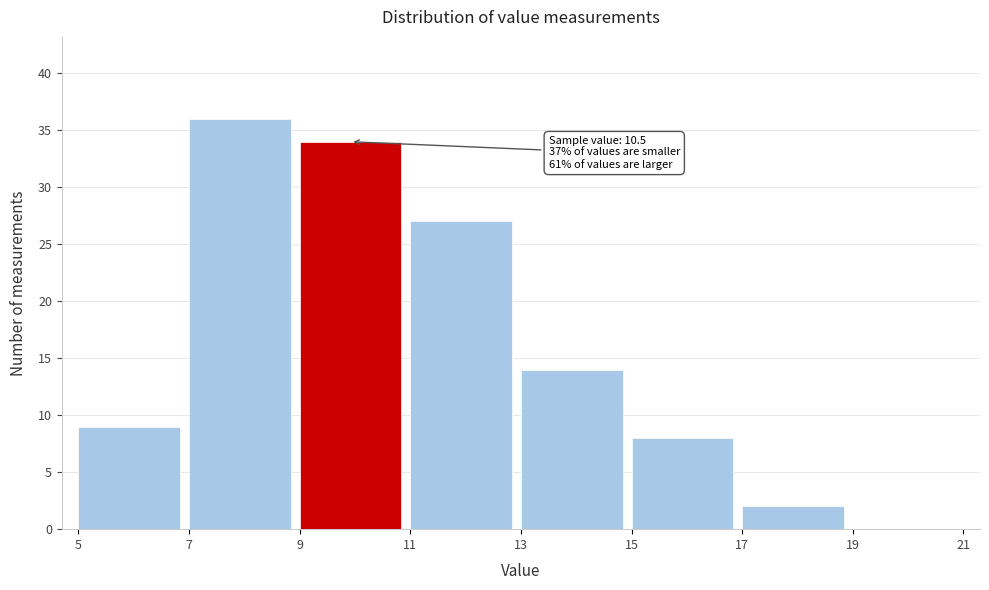

Over which range of the x-axis is the bar tallest?

7 to 9